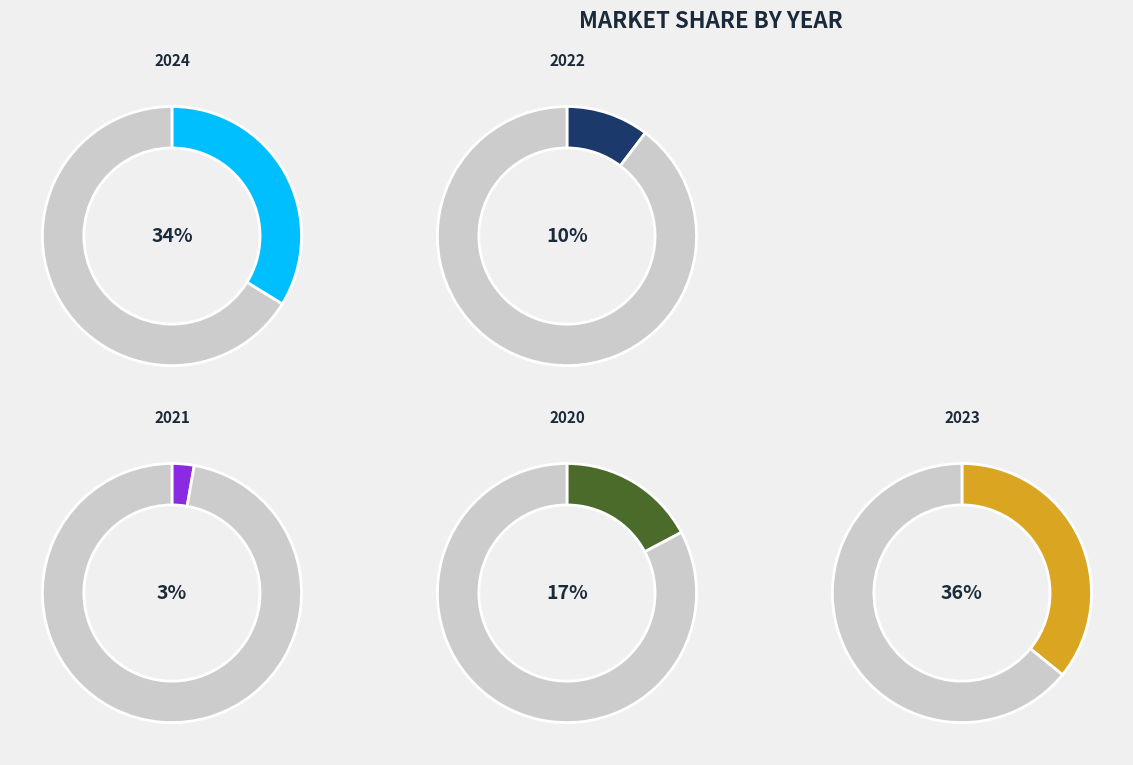

Is it true that 2023 is 24% of the pie?

False